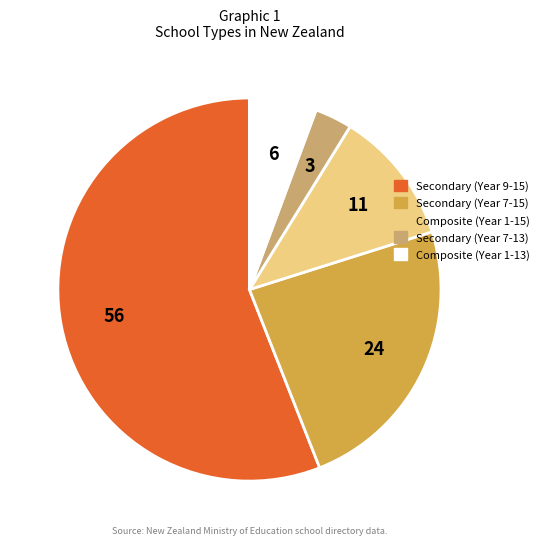

How many segments does this pie chart have?

5